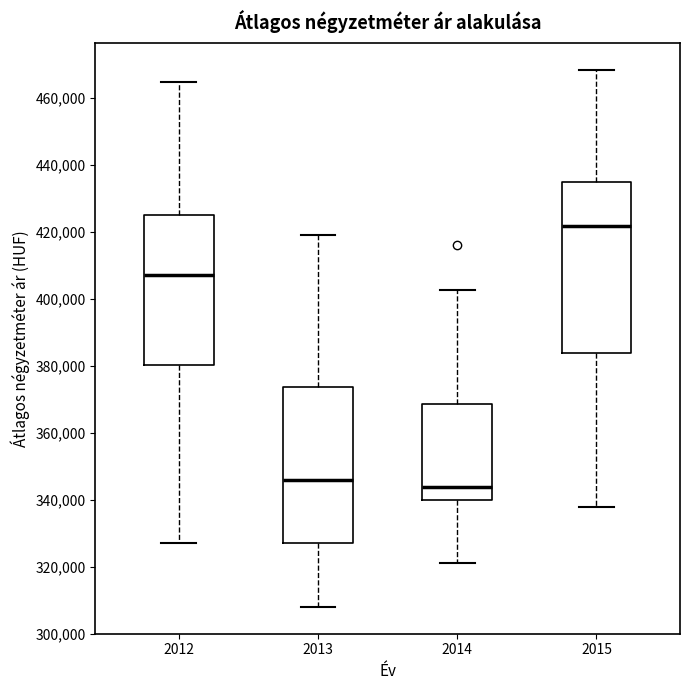

Which box is the tallest, from its lower edge to its upper edge?

2015